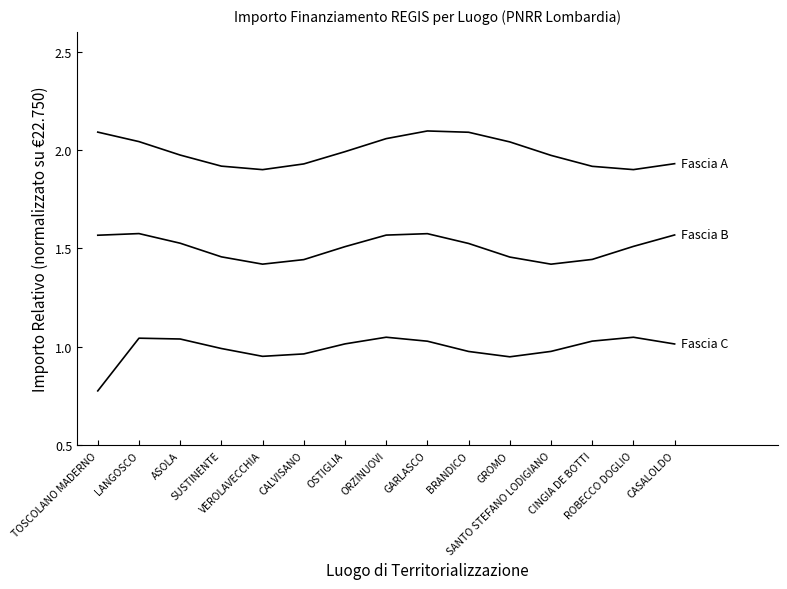

What is the total value across all series at CINGIA DE BOTTI?

4.4